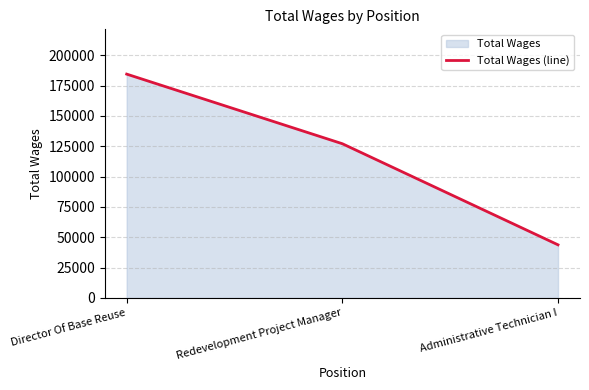

Rank the categories by value from lowest to highest.

Administrative Technician I, Redevelopment Project Manager, Director Of Base Reuse